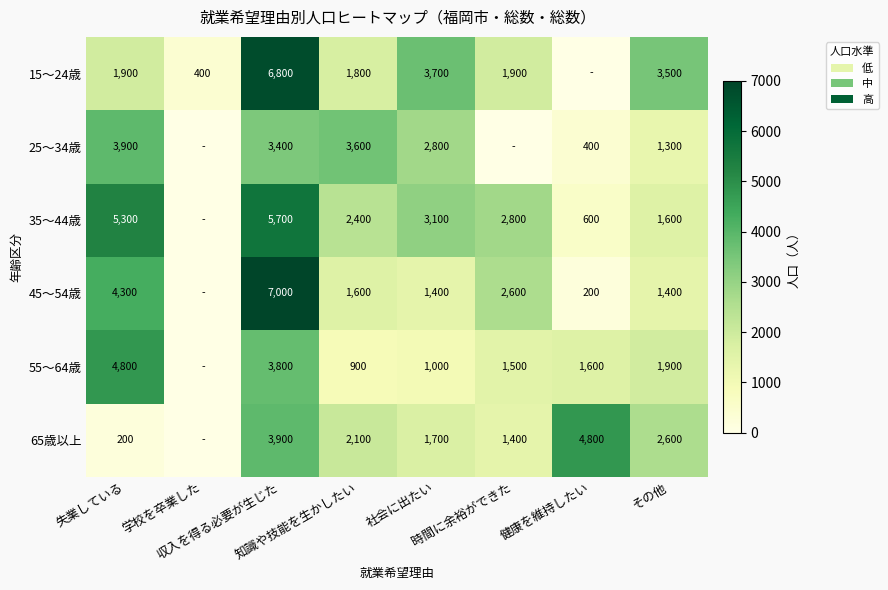

Which has a higher value, 知識や技能を生かしたい or 健康を維持したい?

知識や技能を生かしたい